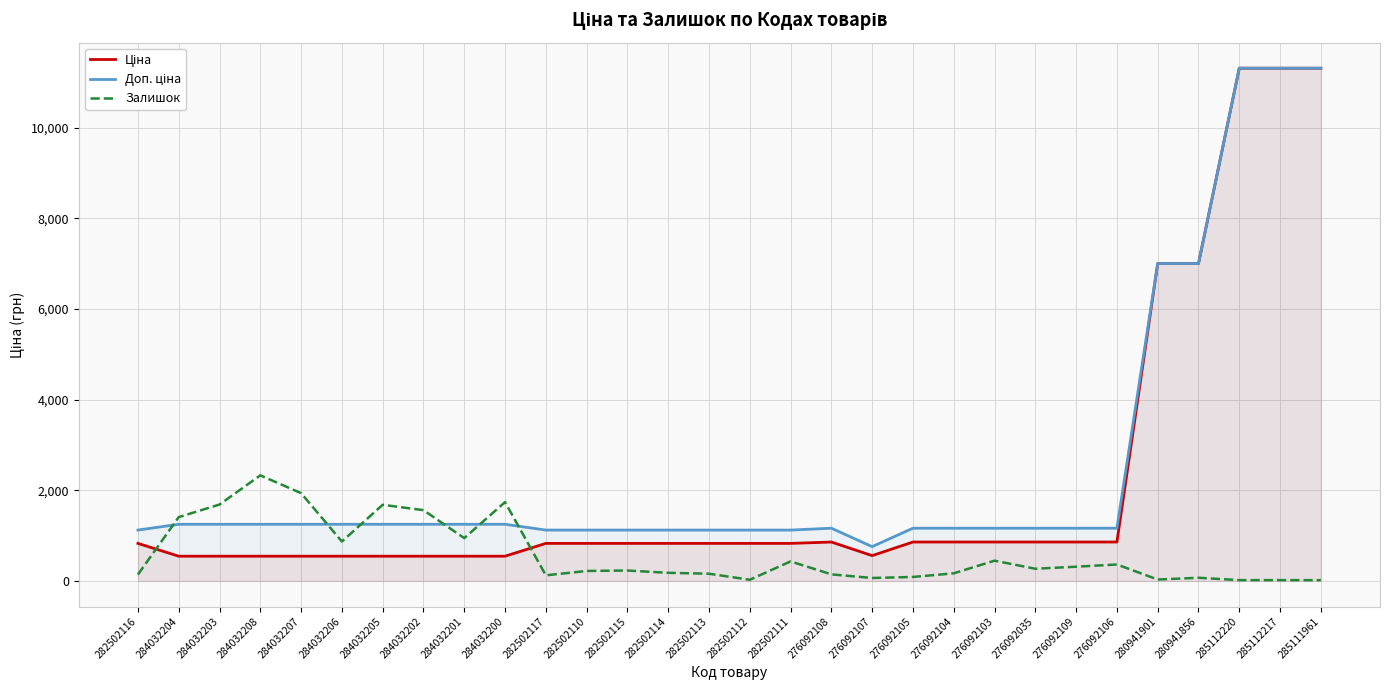

What is the value of the Ціна point at the 20th from the left?

857.9